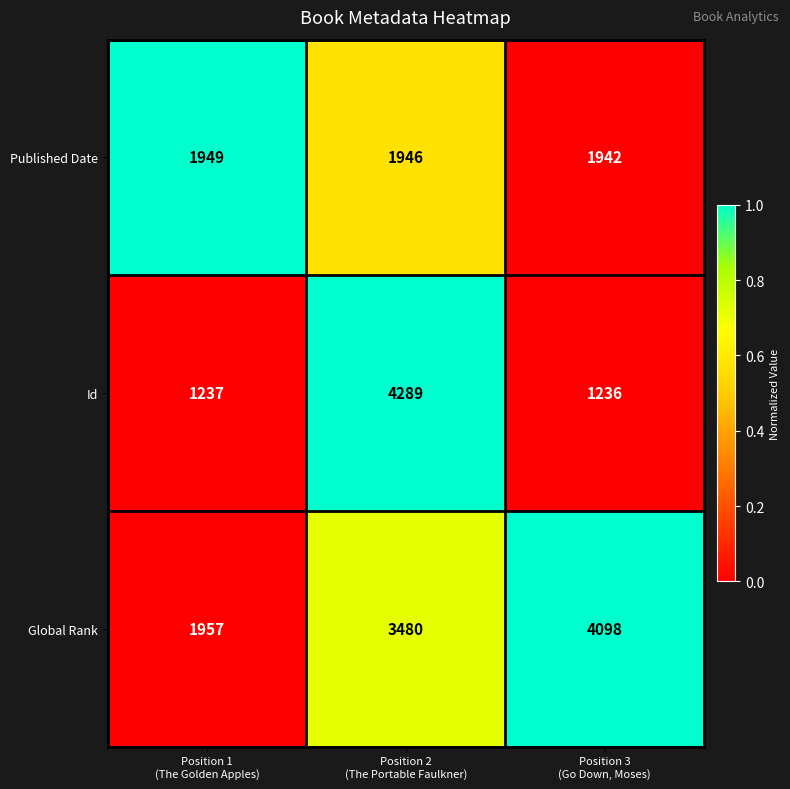

What is the maximum value shown in the chart?

4289